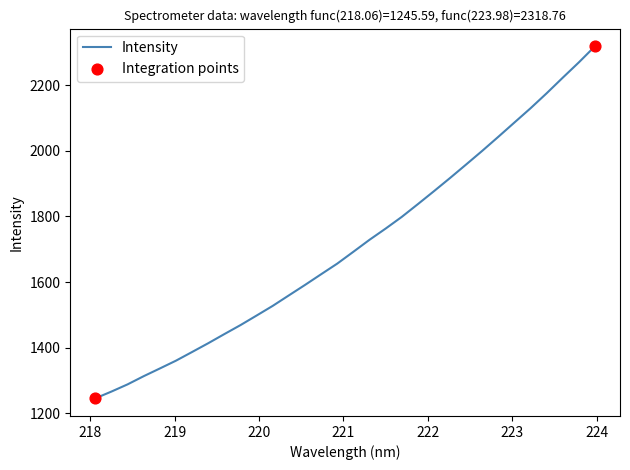

What is the difference between the maximum and minimum values?

1073.2